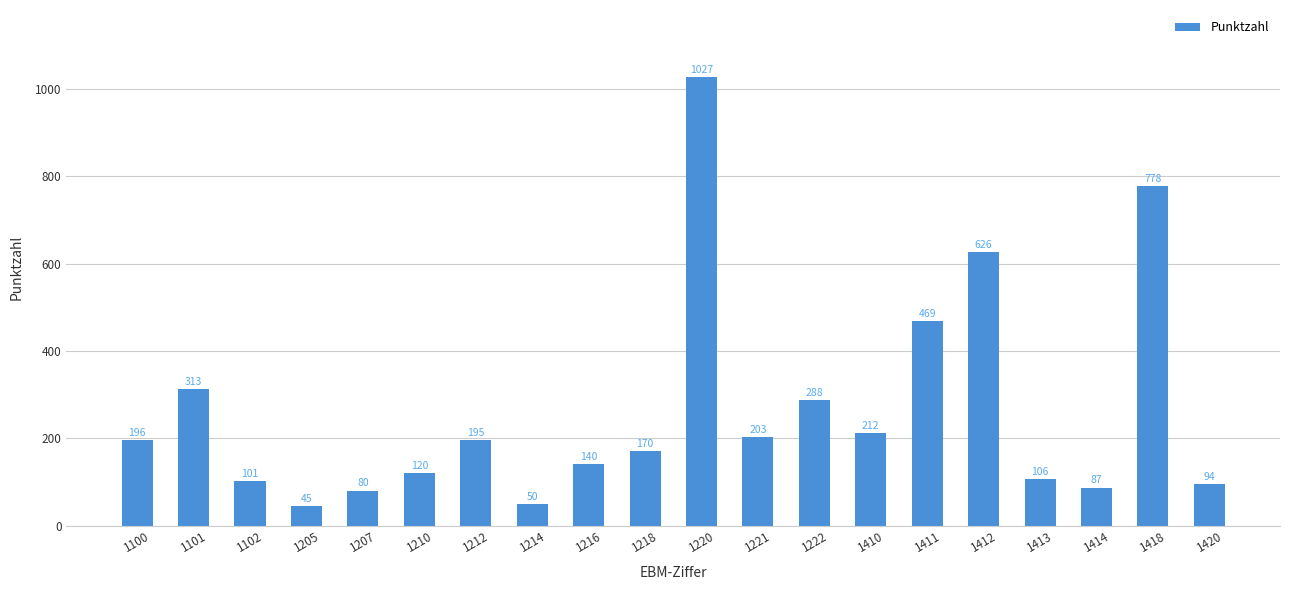

What is the difference between the values at 1102 and 1411?

368